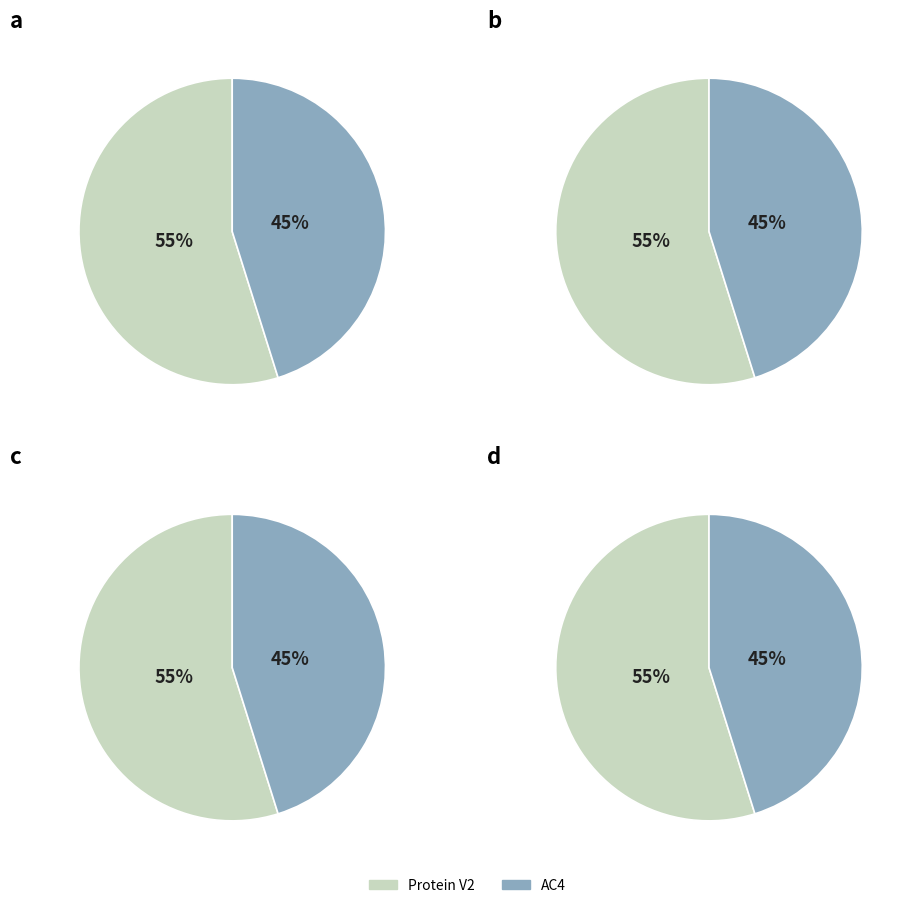

True or false: Protein V2 accounts for 55% of the total.

True